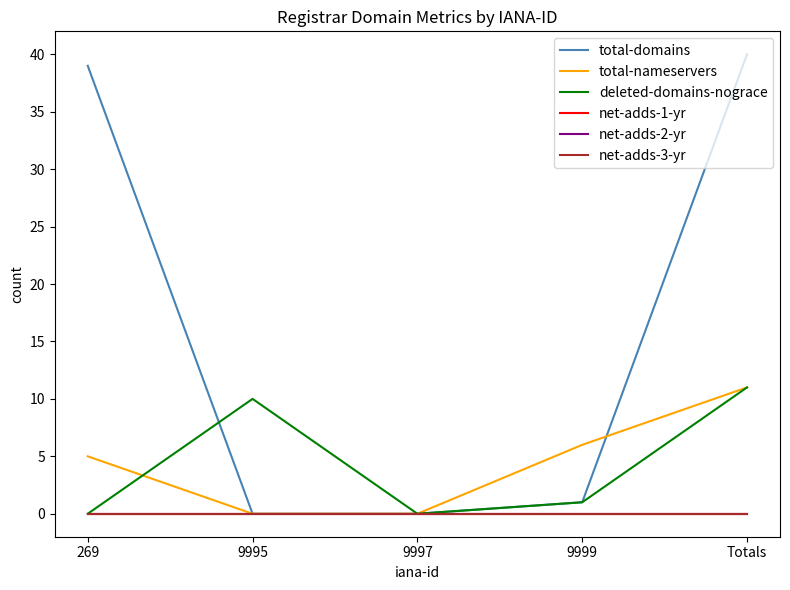

Is this an area chart (filled region under the line)?

No